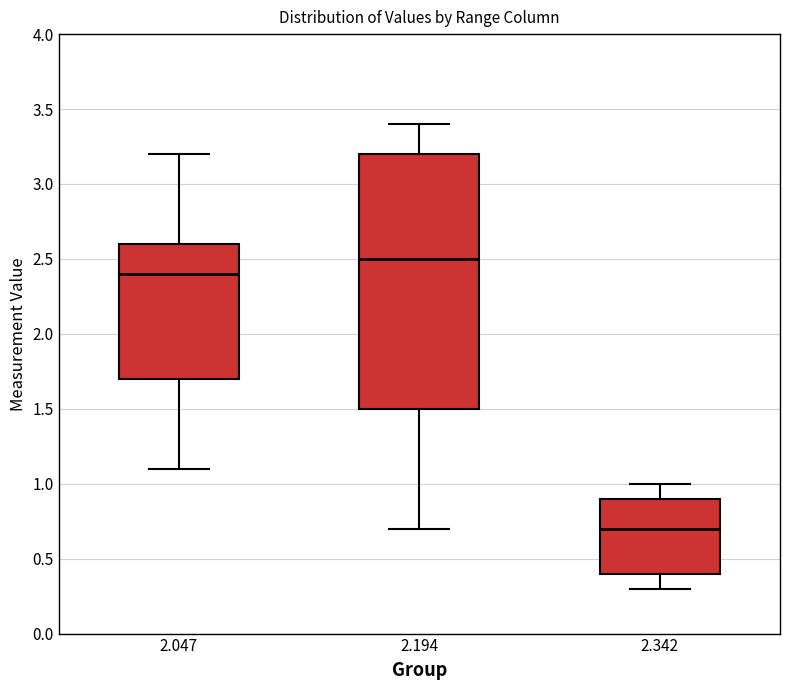

Reading left to right, read every box against the y-axis: the position of its median line, the range the box covers, and the ends of its whiskers. The values are not printed on the chart, so give them approximately, as read against the axis.

2.047: median 2.4, box 1.7 to 2.6, whiskers 1.1 to 3.2
2.194: median 2.5, box 1.5 to 3.2, whiskers 0.7 to 3.4
2.342: median 0.7, box 0.4 to 0.9, whiskers 0.3 to 1.0